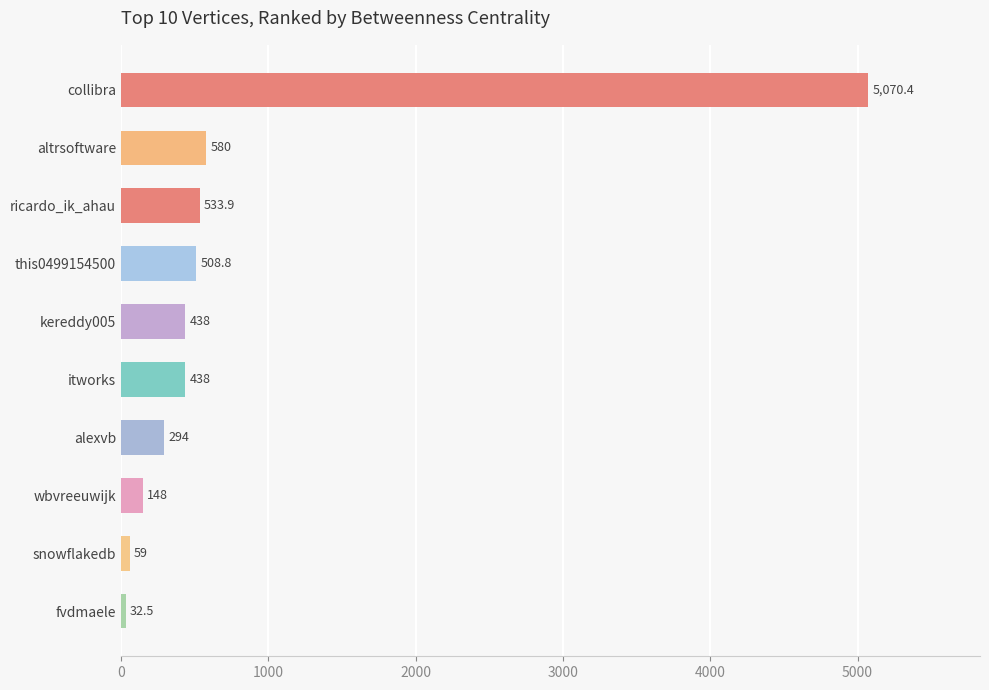

Reading top to bottom, what are all the values shown in this chart?

collibra=5070.4	altrsoftware=580.0	ricardo_ik_ahau=533.9	this0499154500=508.8	kereddy005=438.0	itworks=438.0	alexvb=294.0	wbvreeuwijk=148.0	snowflakedb=59.0	fvdmaele=32.5